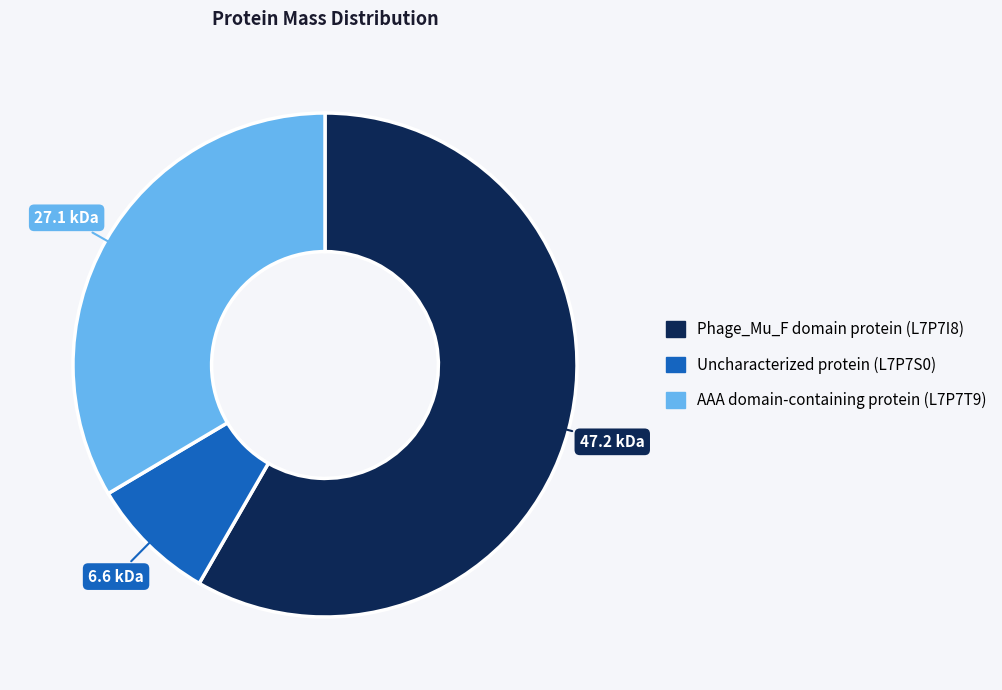

Combined, do AAA domain-containing protein (L7P7T9) and Phage_Mu_F domain protein (L7P7I8) account for over 50%?

Yes